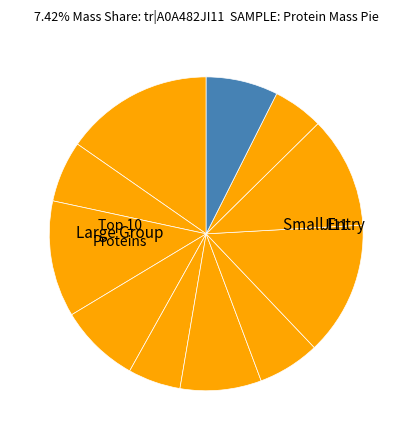

Rank the categories by value from lowest to highest.

tr|A0A482JHY6, tr|A0A482JEX8, tr|A0A482JBB4, tr|A0A482JG61, tr|A0A482JI11, tr|A0A482JC19, tr|A0A482JEY7, tr|A0A482JHU9, tr|A0A482JBI6, tr|A0A482JGK2, tr|A0A482JB88